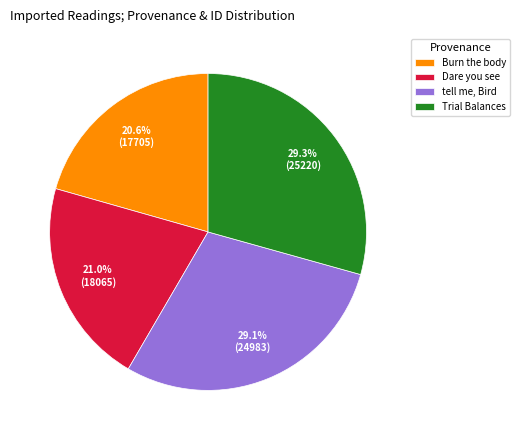

Between Burn the body and tell me, Bird, which is larger?

tell me, Bird